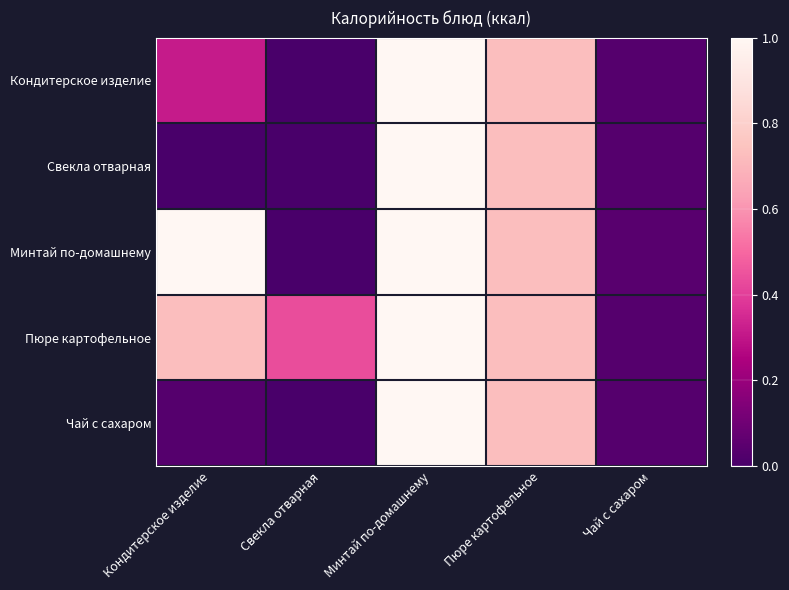

Reading right to left, extract all data points from this chart.

Кондитерское изделие: Чай с сахаром=0.0	Пюре картофельное=0.7	Минтай по-домашнему=1.0	Свекла отварная=0.0	Кондитерское изделие=0.3
Свекла отварная: Чай с сахаром=0.0	Пюре картофельное=0.7	Минтай по-домашнему=1.0	Свекла отварная=0.0	Кондитерское изделие=0.0
Минтай по-домашнему: Чай с сахаром=0.0	Пюре картофельное=0.7	Минтай по-домашнему=1.0	Свекла отварная=0.0	Кондитерское изделие=1.0
Пюре картофельное: Чай с сахаром=0.0	Пюре картофельное=0.7	Минтай по-домашнему=1.0	Свекла отварная=0.4	Кондитерское изделие=0.7
Чай с сахаром: Чай с сахаром=0.0	Пюре картофельное=0.7	Минтай по-домашнему=1.0	Свекла отварная=0.0	Кондитерское изделие=0.0